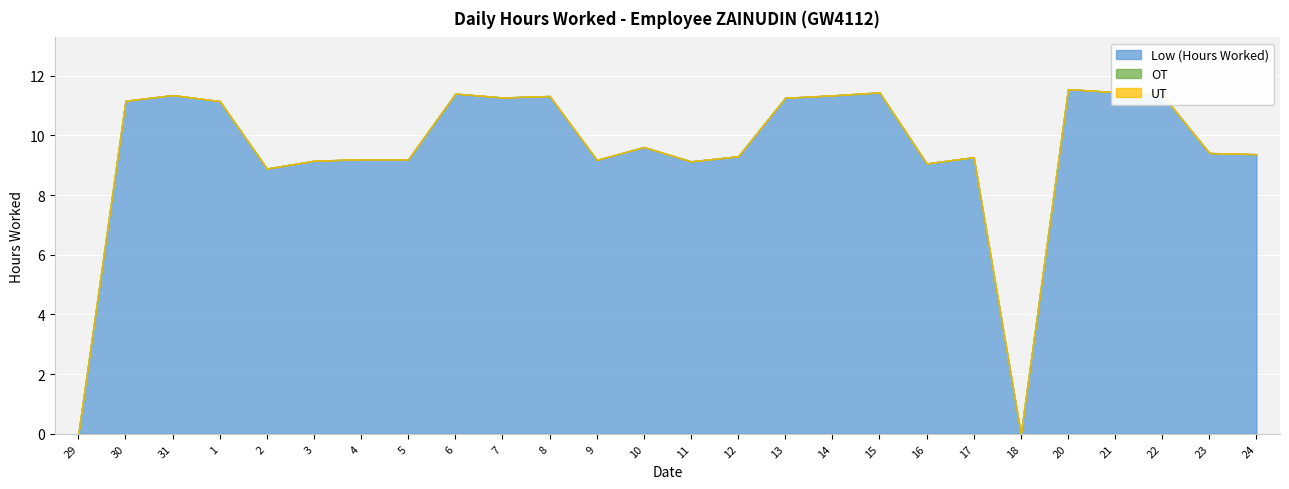

What is the label of the 18th point from the right?

6